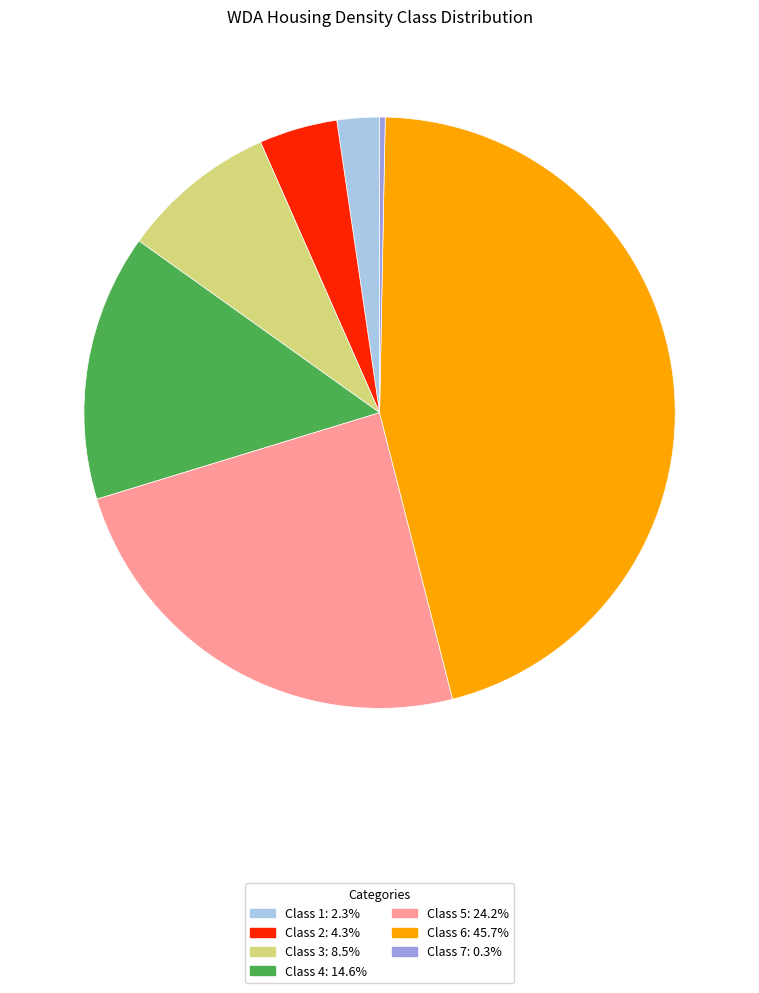

Which slice is the smallest?

Class 7